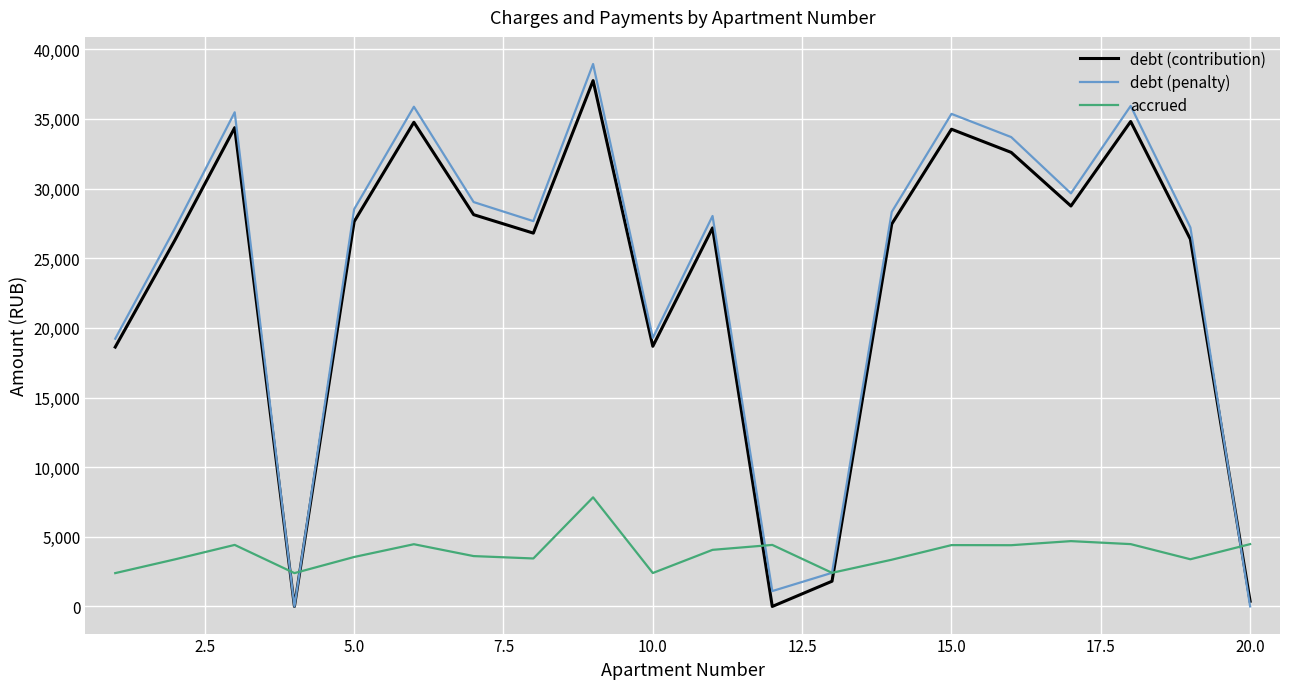

What is the greatest value displayed?

38942.1